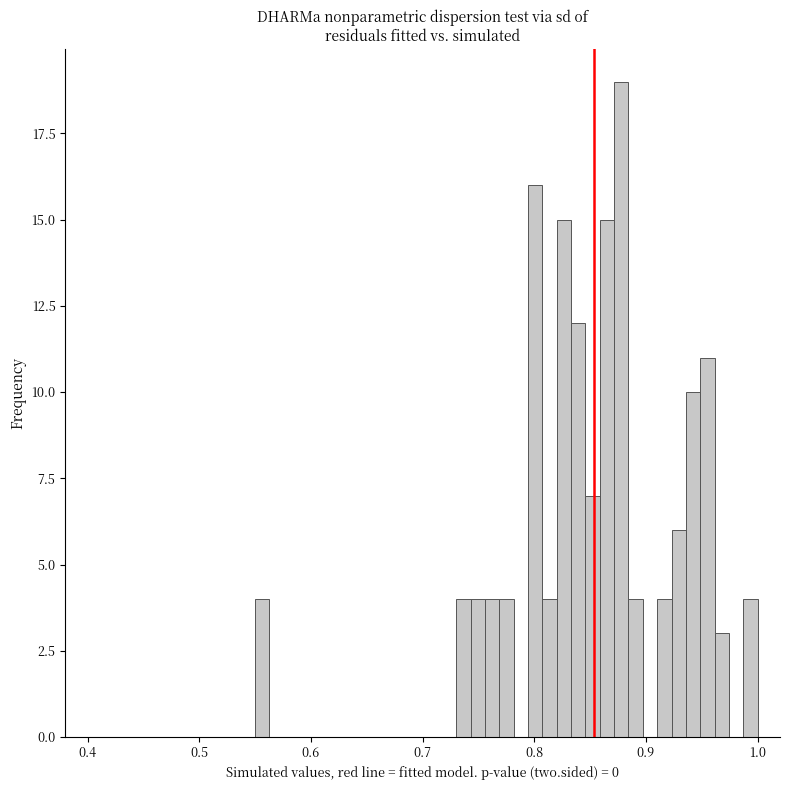

Around what value on the x-axis is the tallest bar? Give the approximate position of its centre, as read against the axis.

0.88